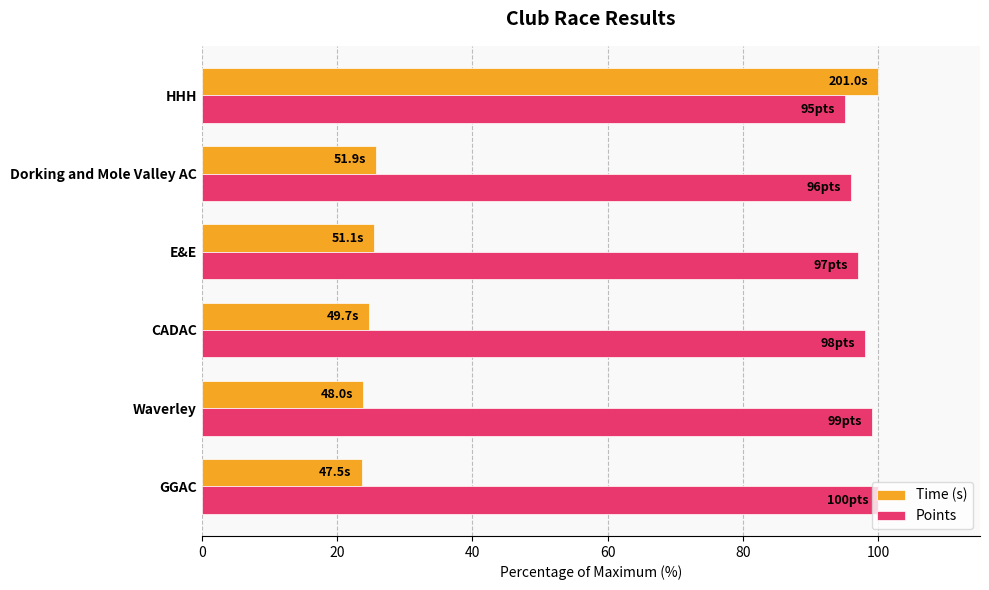

At how many categories does at least one series exceed 39?

6